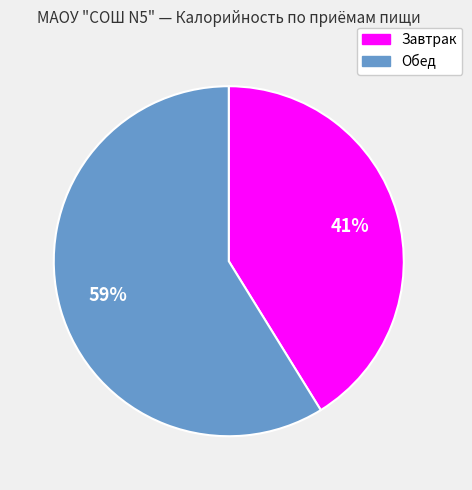

Is it true that Обед is 59% of the pie?

True